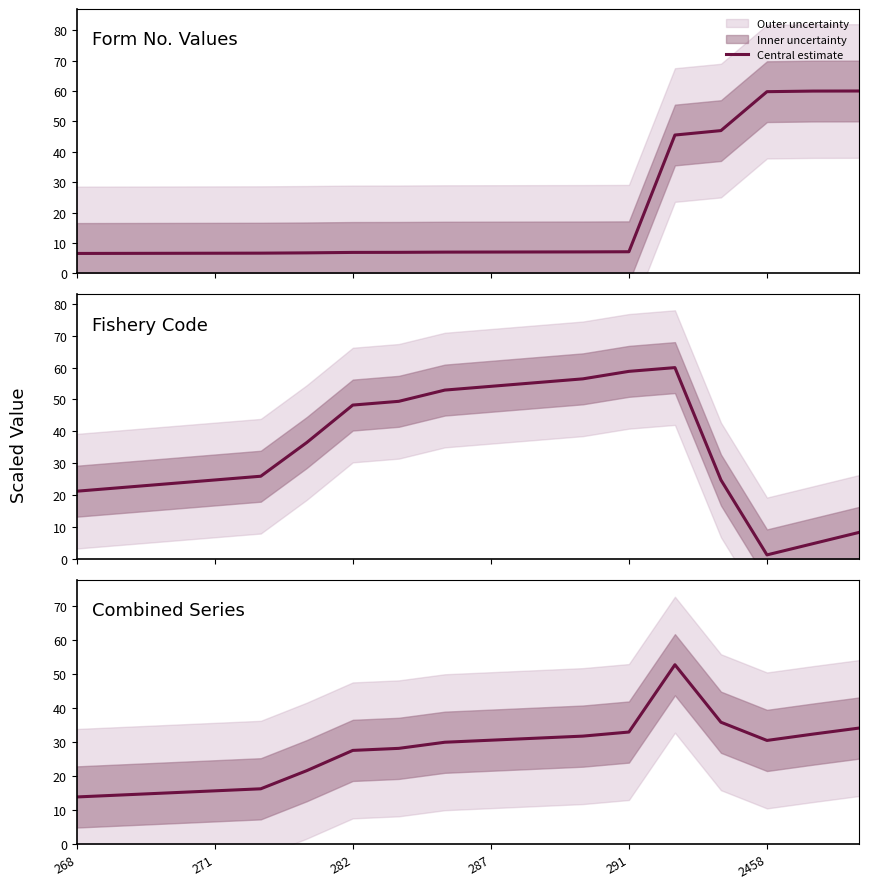

How many data points are less than 30?

9